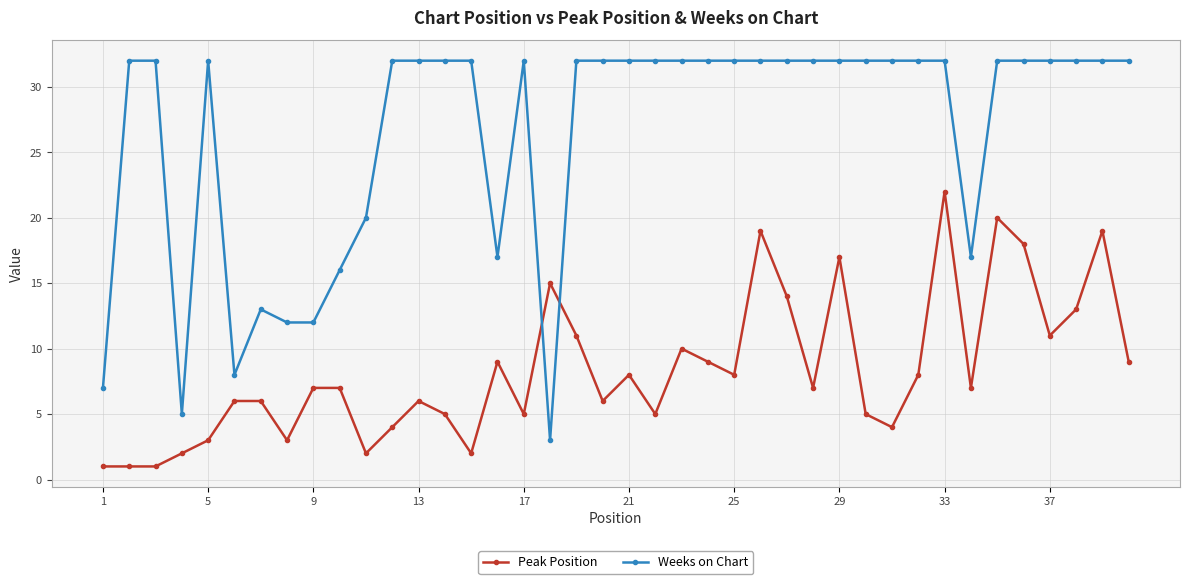

Reading left to right, what are all the values shown in this chart?

Peak Position: 1	1	1	2	3	6	6	3	7	7	2	4	6	5	2	9	5	15	11	6	8	5	10	9	8	19	14	7	17	5	4	8	22	7	20	18	11	13	19	9
Weeks on Chart: 7	32	32	5	32	8	13	12	12	16	20	32	32	32	32	17	32	3	32	32	32	32	32	32	32	32	32	32	32	32	32	32	32	17	32	32	32	32	32	32